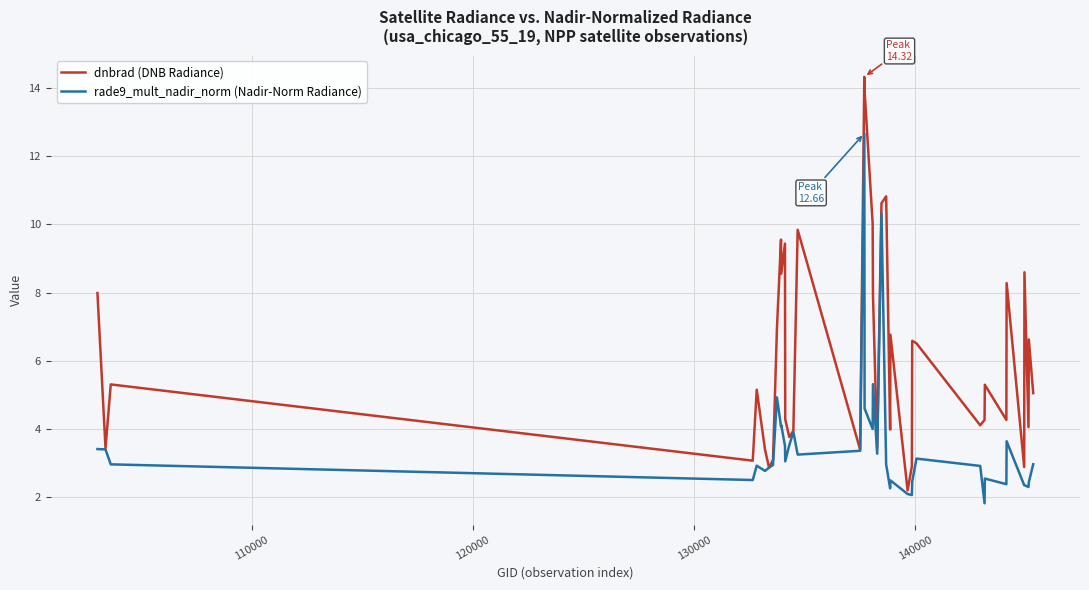

Which series has the largest range (max minus min)?

dnbrad (DNB Radiance)